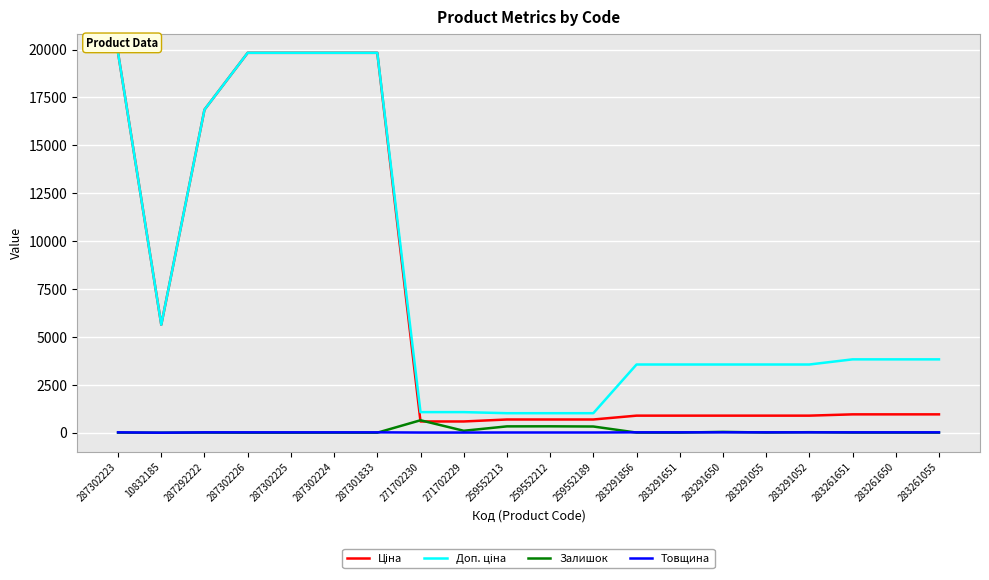

At which label does Залишок first exceed 6?

271702230